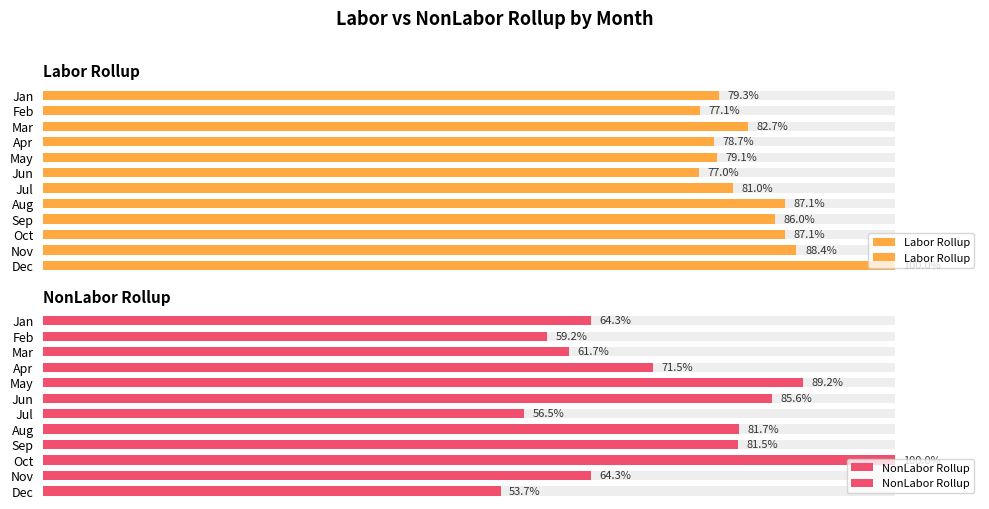

What is the value of the Labor Rollup bar at the 5th from the left?

79.1